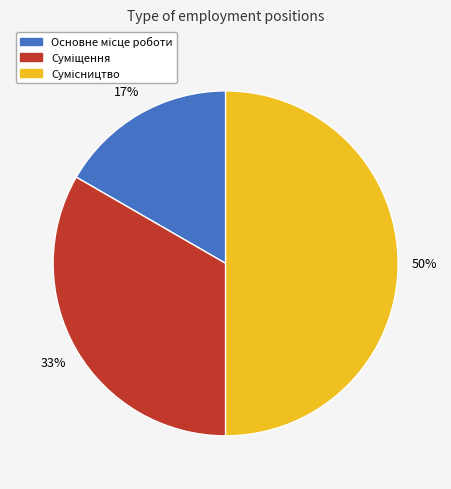

To the nearest percent, what is the average slice percentage?

33%